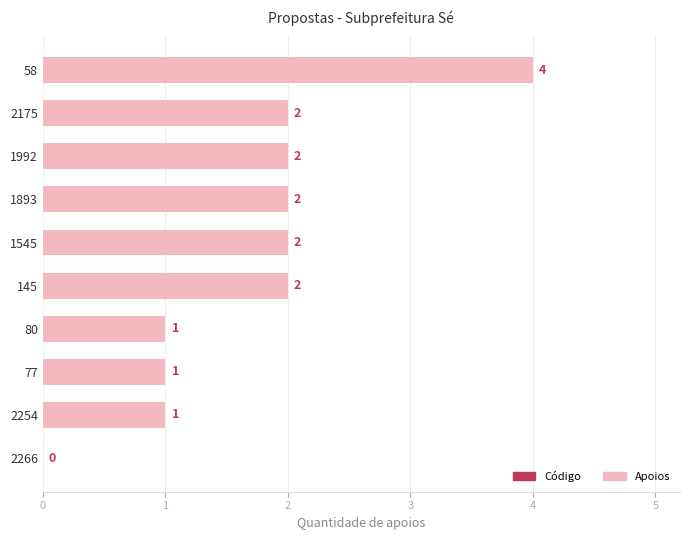

The value at 145 is 3. True or false?

False